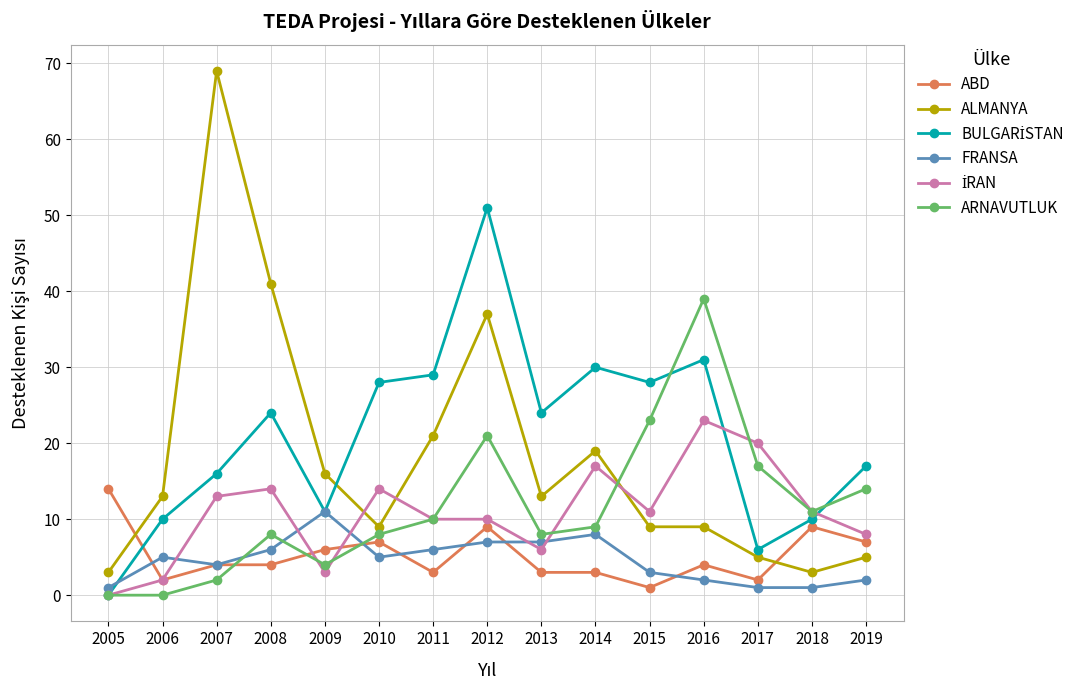

At which category is the sum across all series the highest?

2012